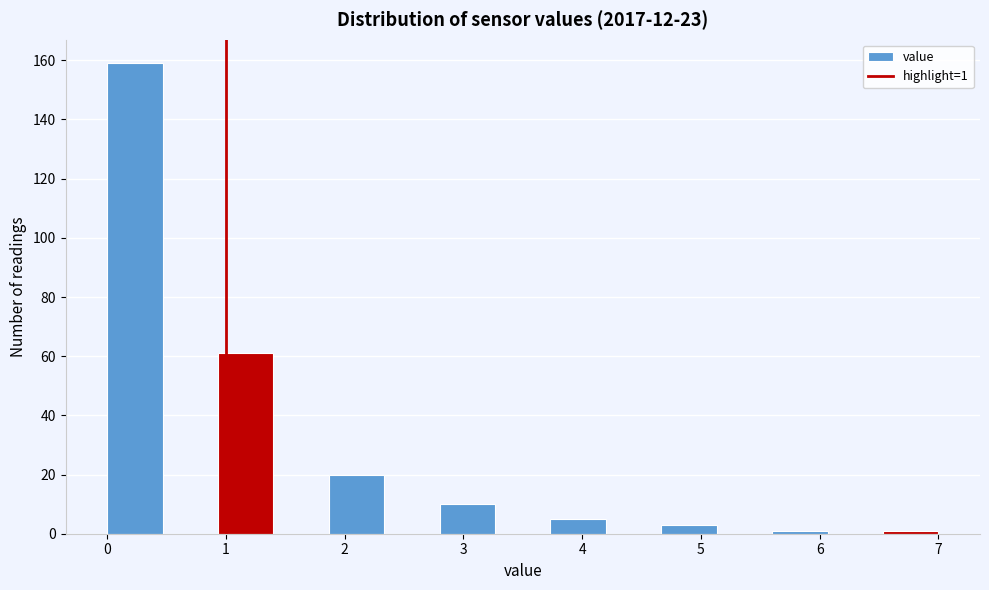

Which range on the x-axis has the tallest bar?

0.0 to 0.5